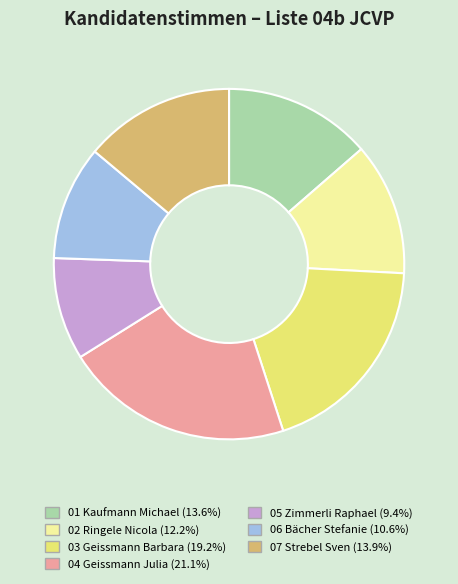

What is the largest slice in the pie chart?

04 Geissmann Julia